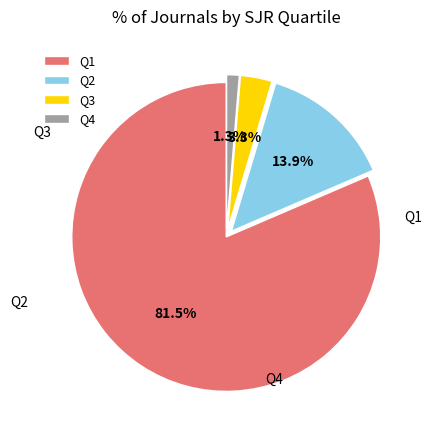

Is there any slice that represents more than half of the pie?

Yes